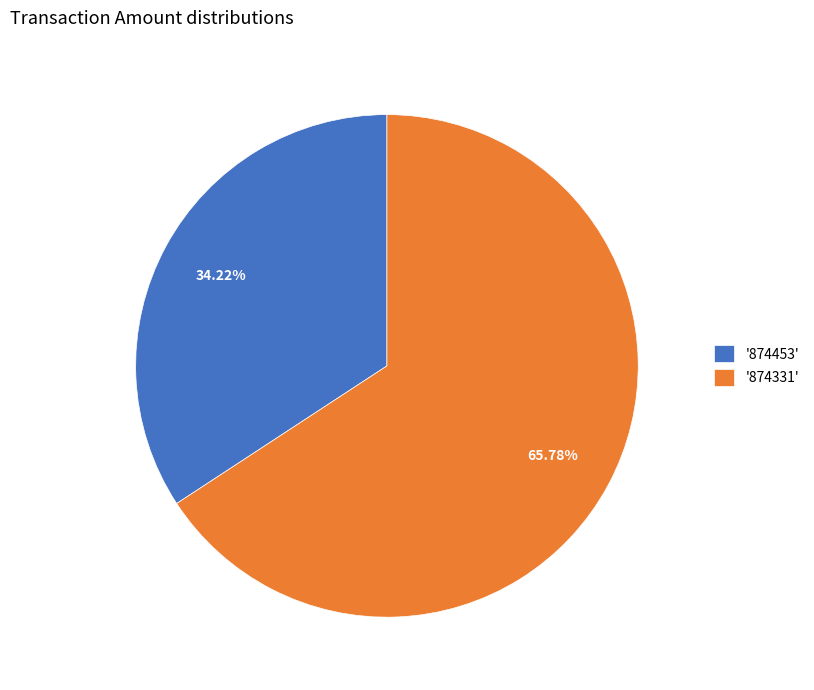

Combined, do '874331' and '874453' account for over 50%?

Yes